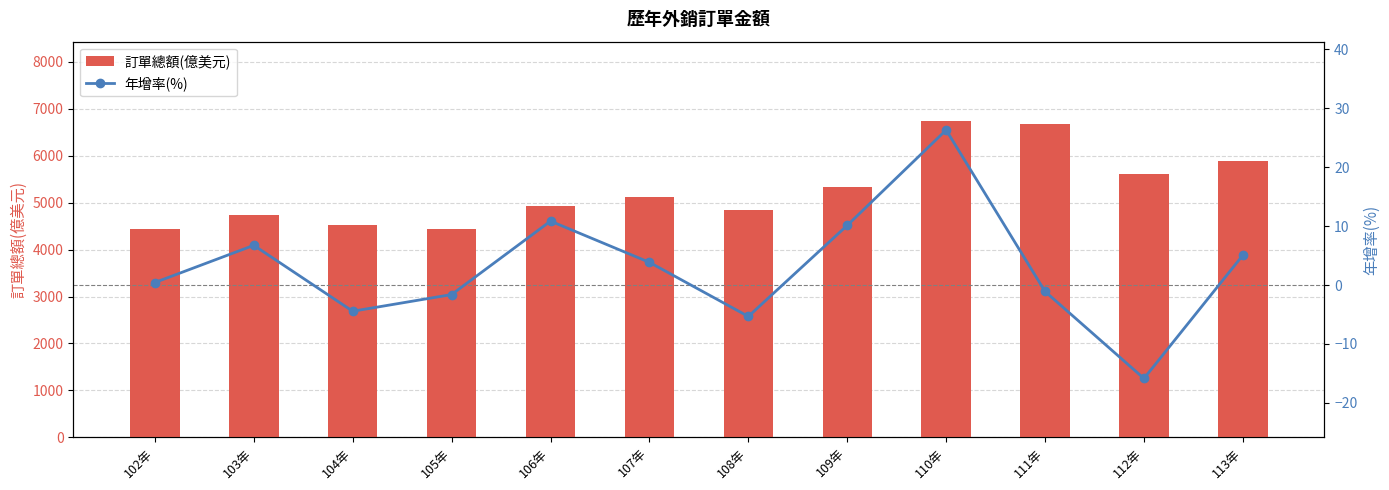

Rank the categories by 訂單總額(億美元) value from highest to lowest.

110年, 111年, 113年, 112年, 109年, 107年, 106年, 108年, 103年, 104年, 105年, 102年